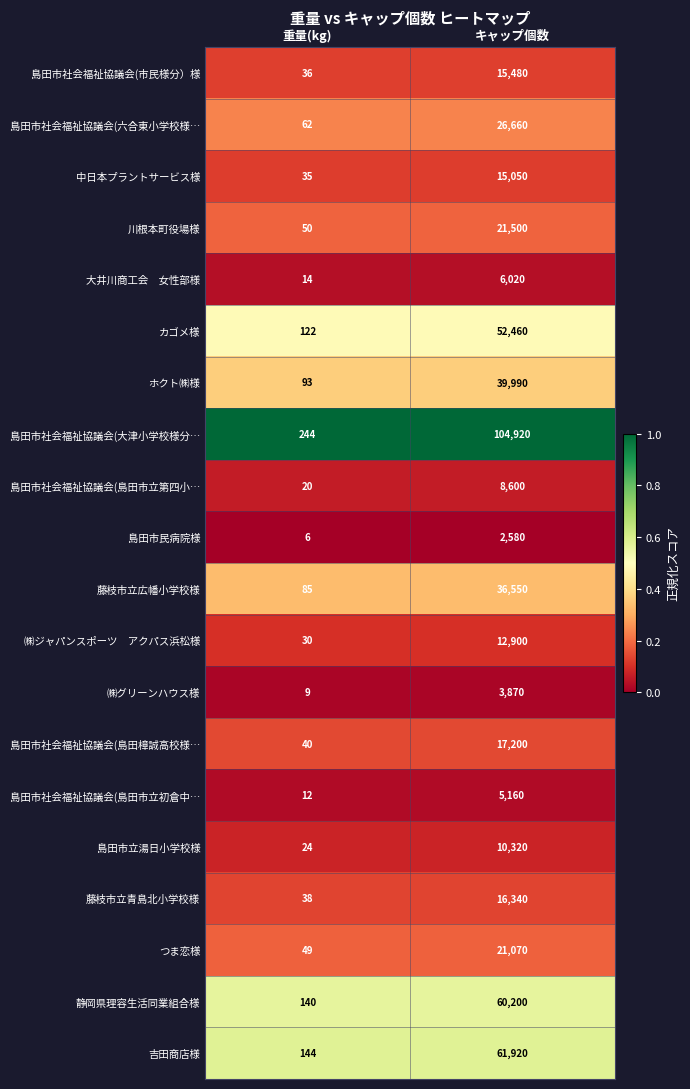

Which series changed the most between 重量(kg) and キャップ個数?

島田市社会福祉協議会(大津小学校様分…